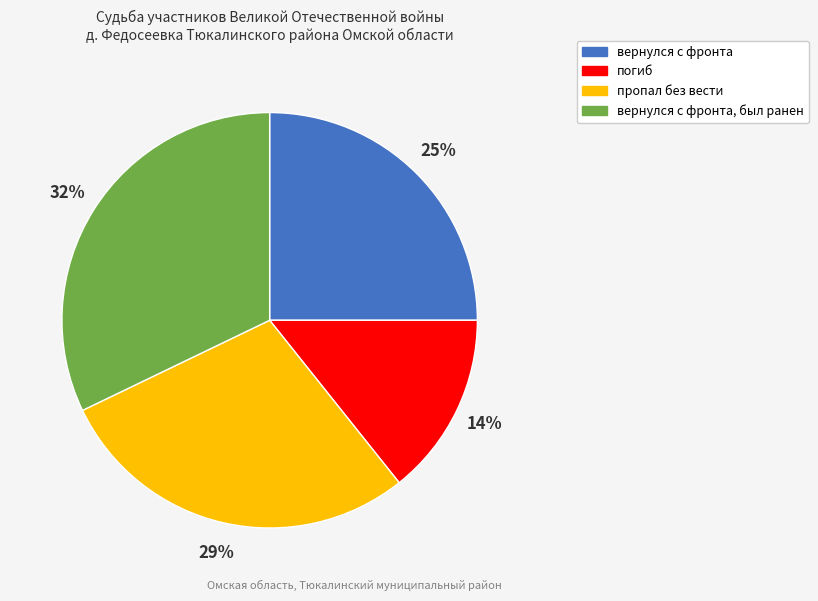

How many slices are in this pie chart?

4